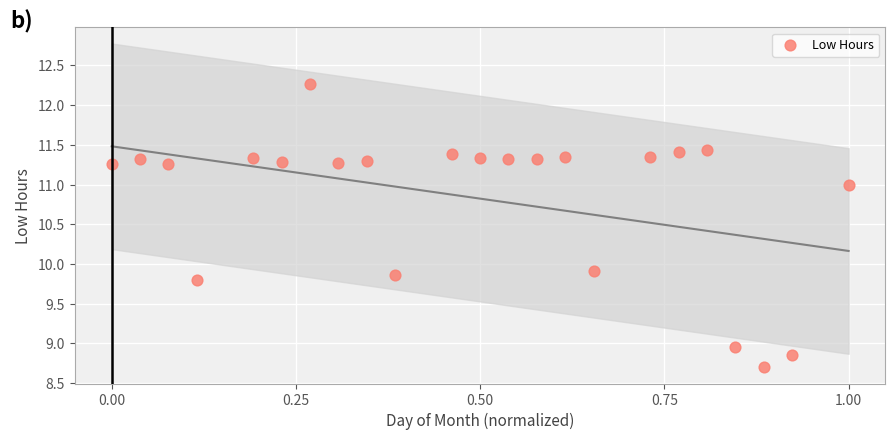

What Y value in the scatter plot is closest to 10?

9.9